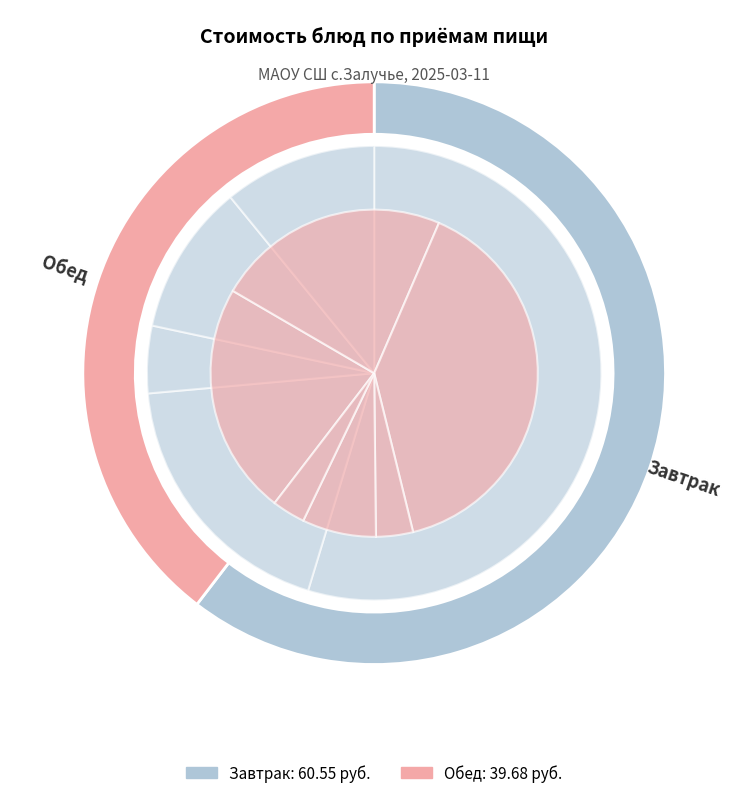

Rank the series by their maximum value, from lowest to highest.

Обед, Завтрак